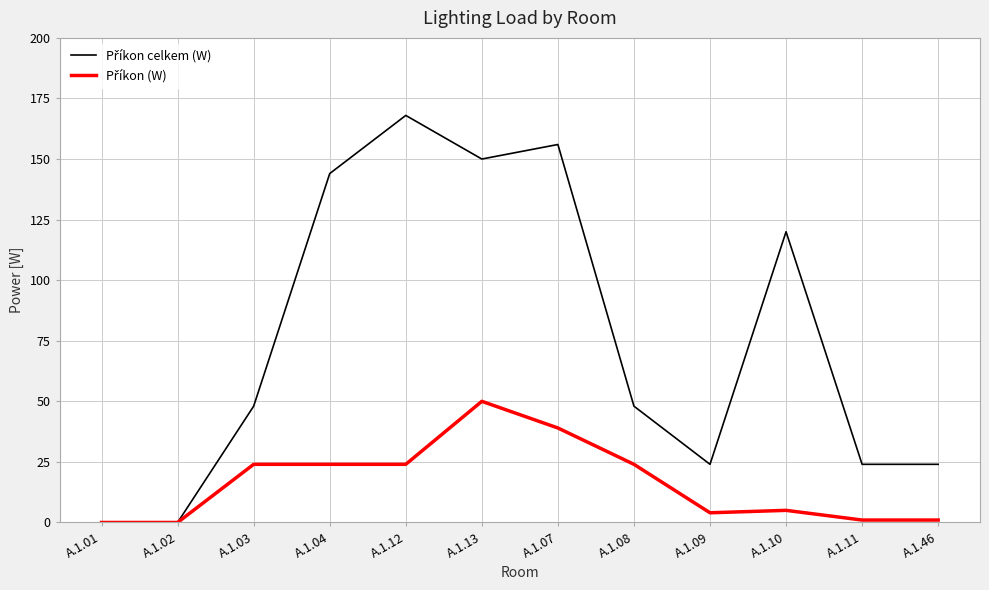

Rank the categories by Příkon (W) value from lowest to highest.

A.1.01, A.1.02, A.1.11, A.1.46, A.1.09, A.1.10, A.1.03, A.1.04, A.1.12, A.1.08, A.1.07, A.1.13